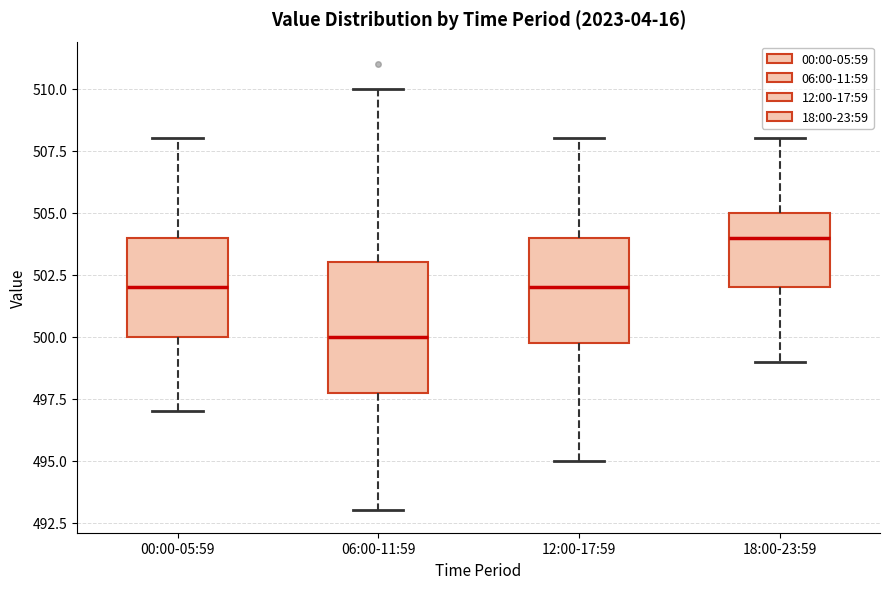

Which box is the tallest, from its lower edge to its upper edge?

06:00-11:59